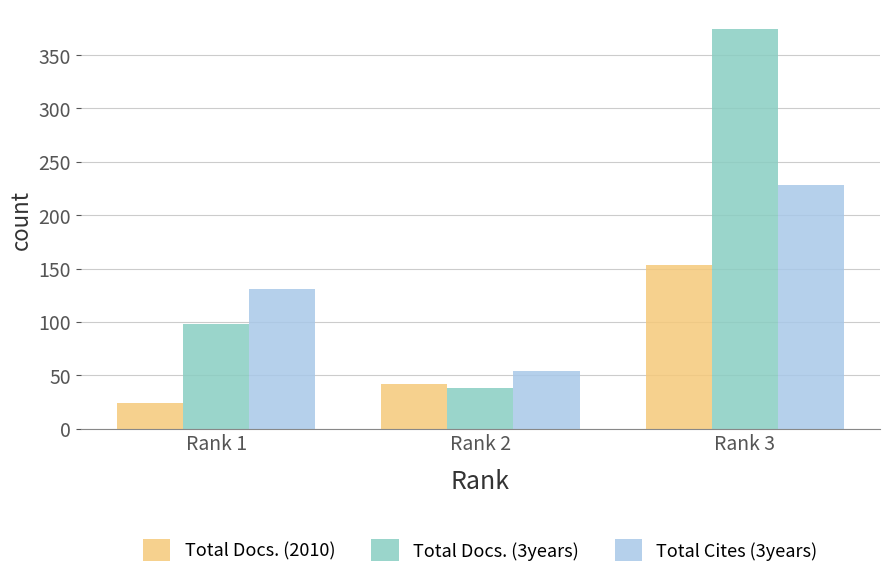

The Total Docs. (3years) series shows 666 at Rank 3. True or false?

False